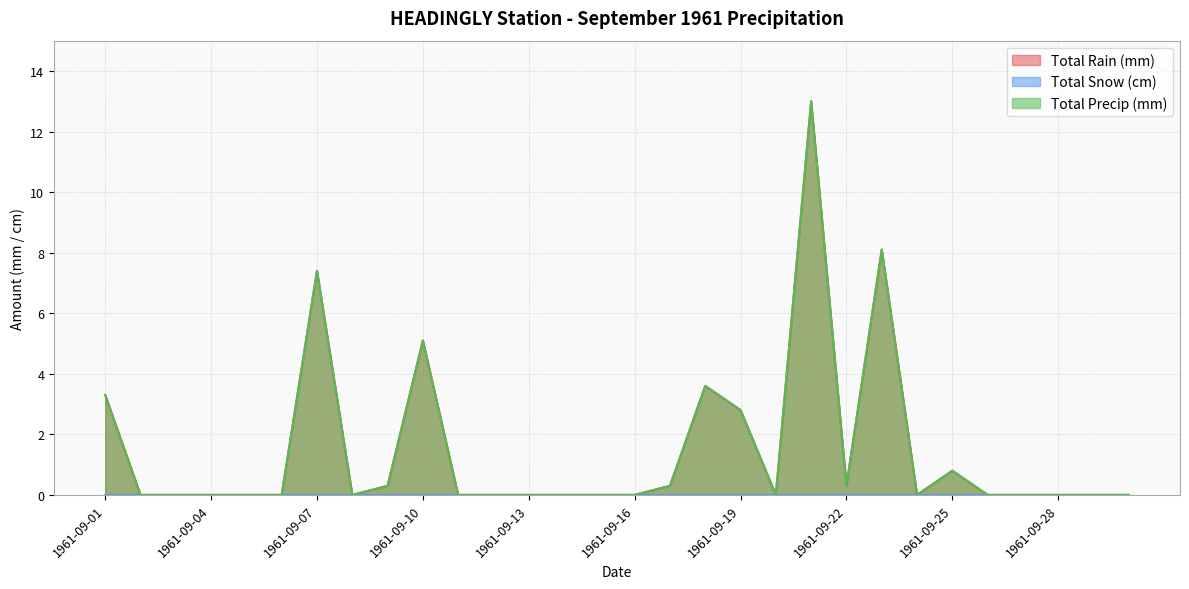

Is it true that Total Precip (mm) equals 7.9 at 1961-09-05?

False